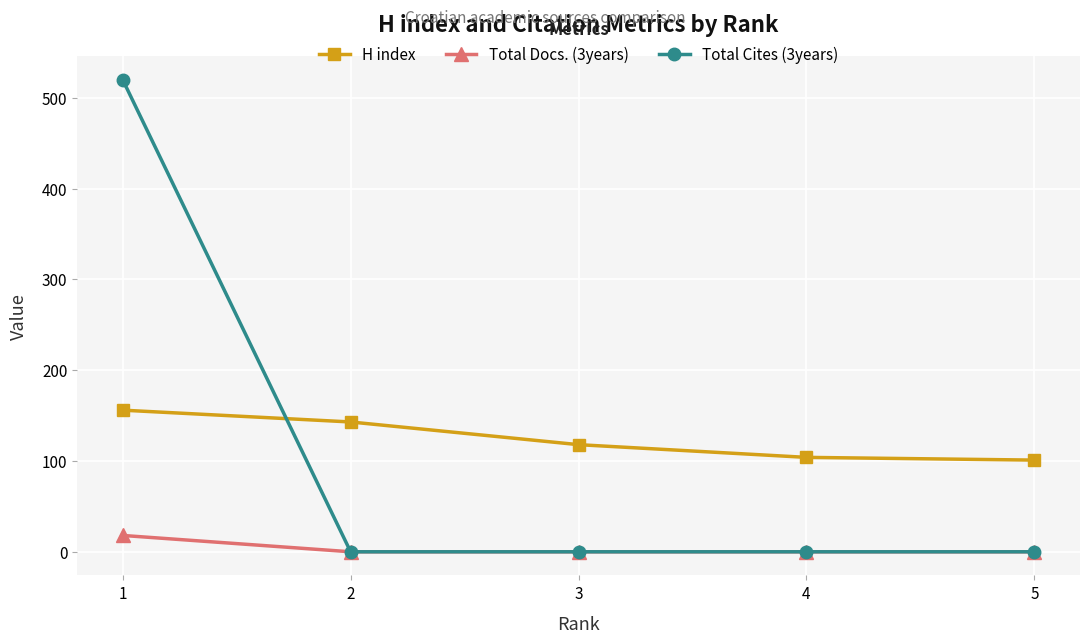

Does the chart have visible grid lines?

Yes